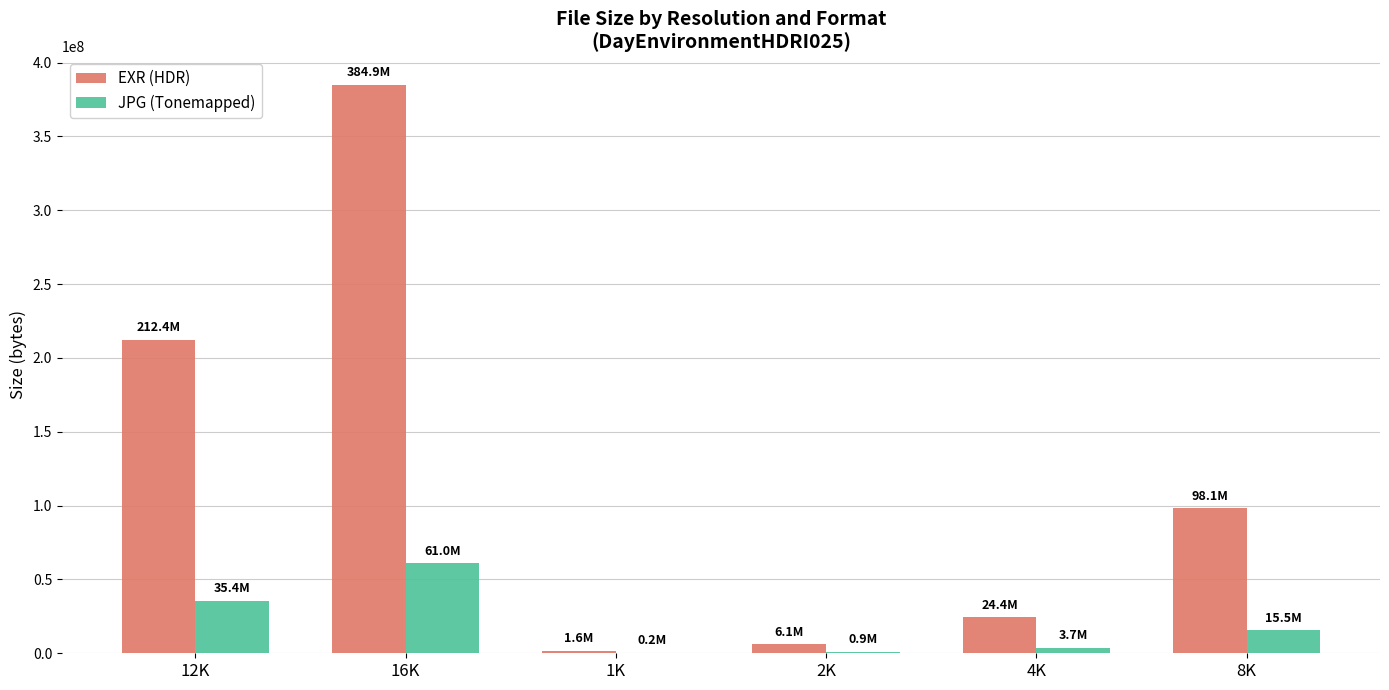

How many categories are shown in the chart?

6